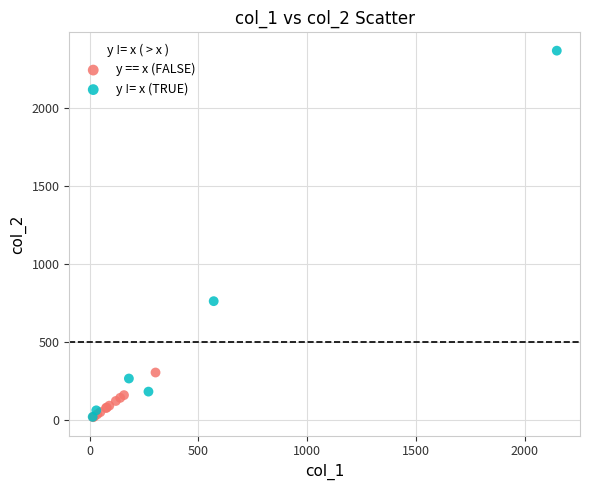

Which series has the widest spread of Y values?

y != x (TRUE)